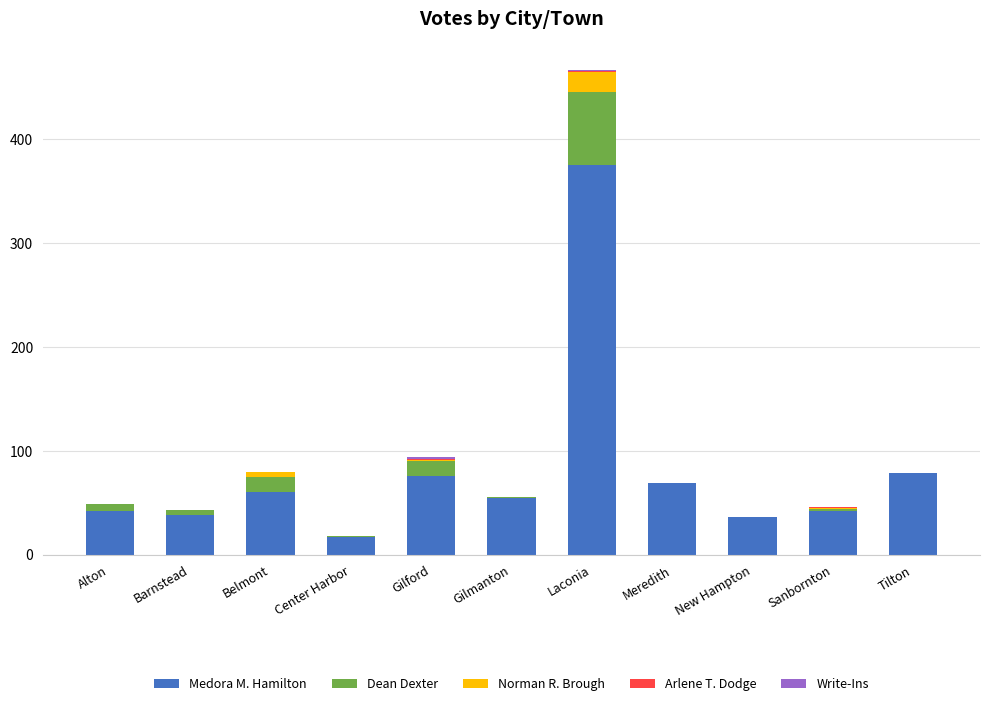

At which category is the sum across all series the highest?

Laconia